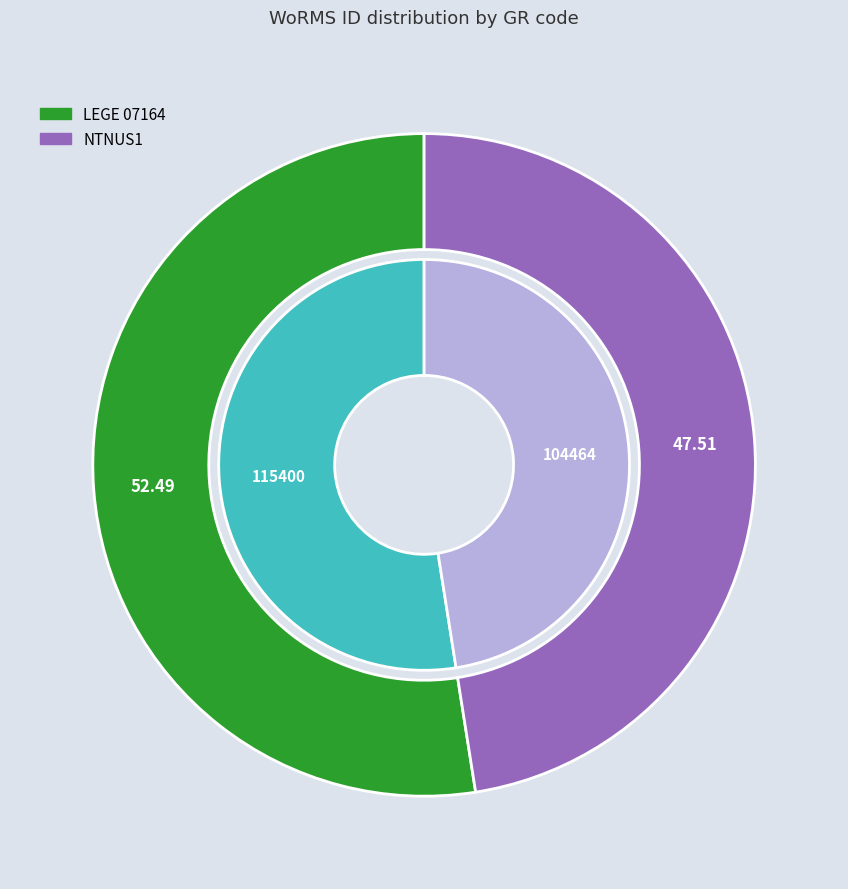

Which slice is the largest?

LEGE 07164